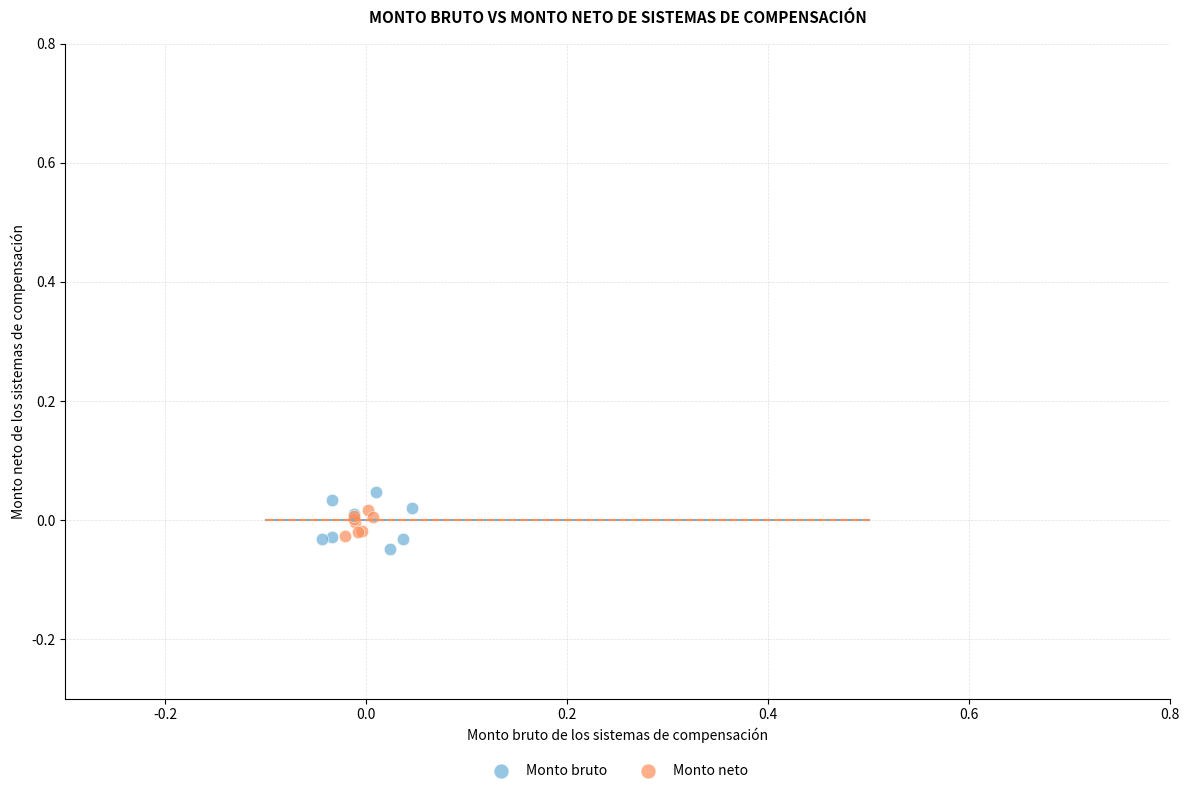

Which series has the widest spread of Y values?

Monto bruto